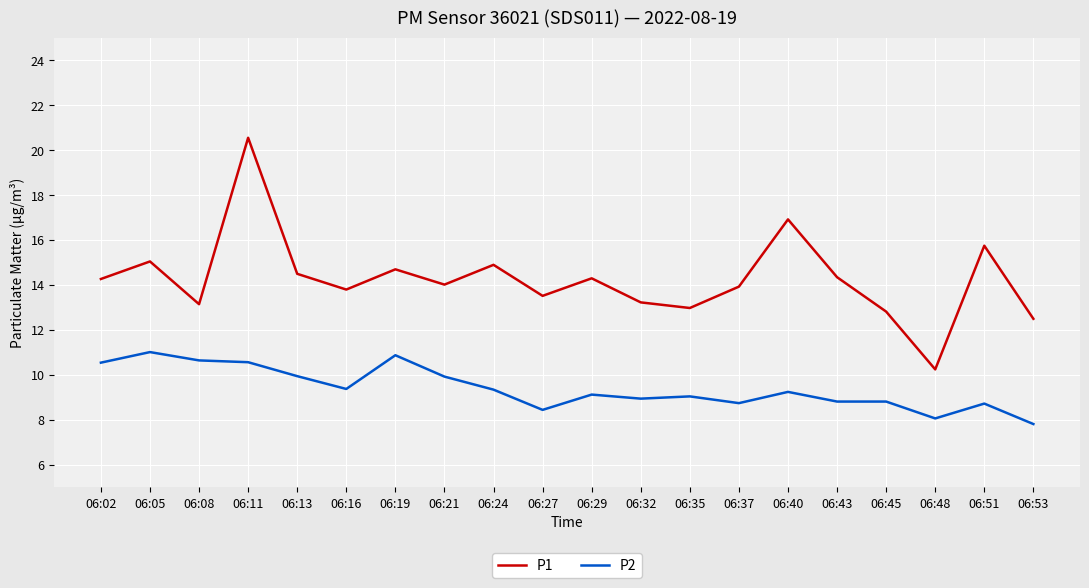

At 06:32, list the series in order from smallest to largest.

P2, P1